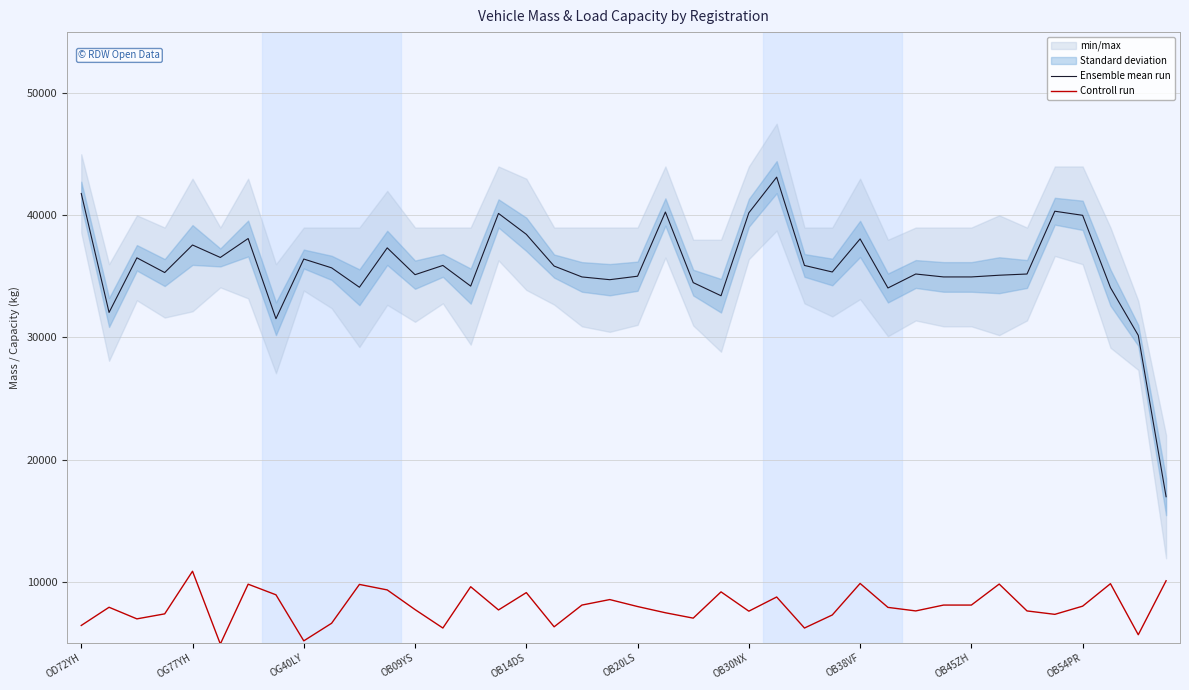

The value of Controll run at OB54PR is 8000. True or false?

True